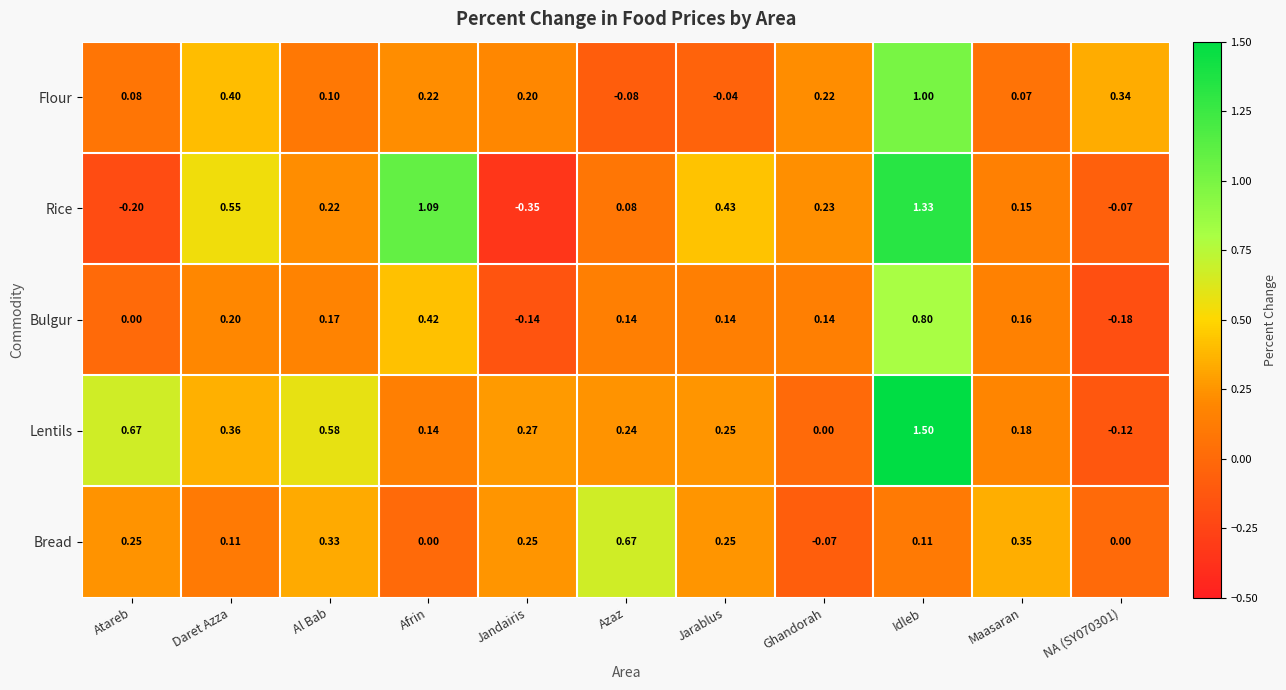

How many negative values does the Rice series have?

3